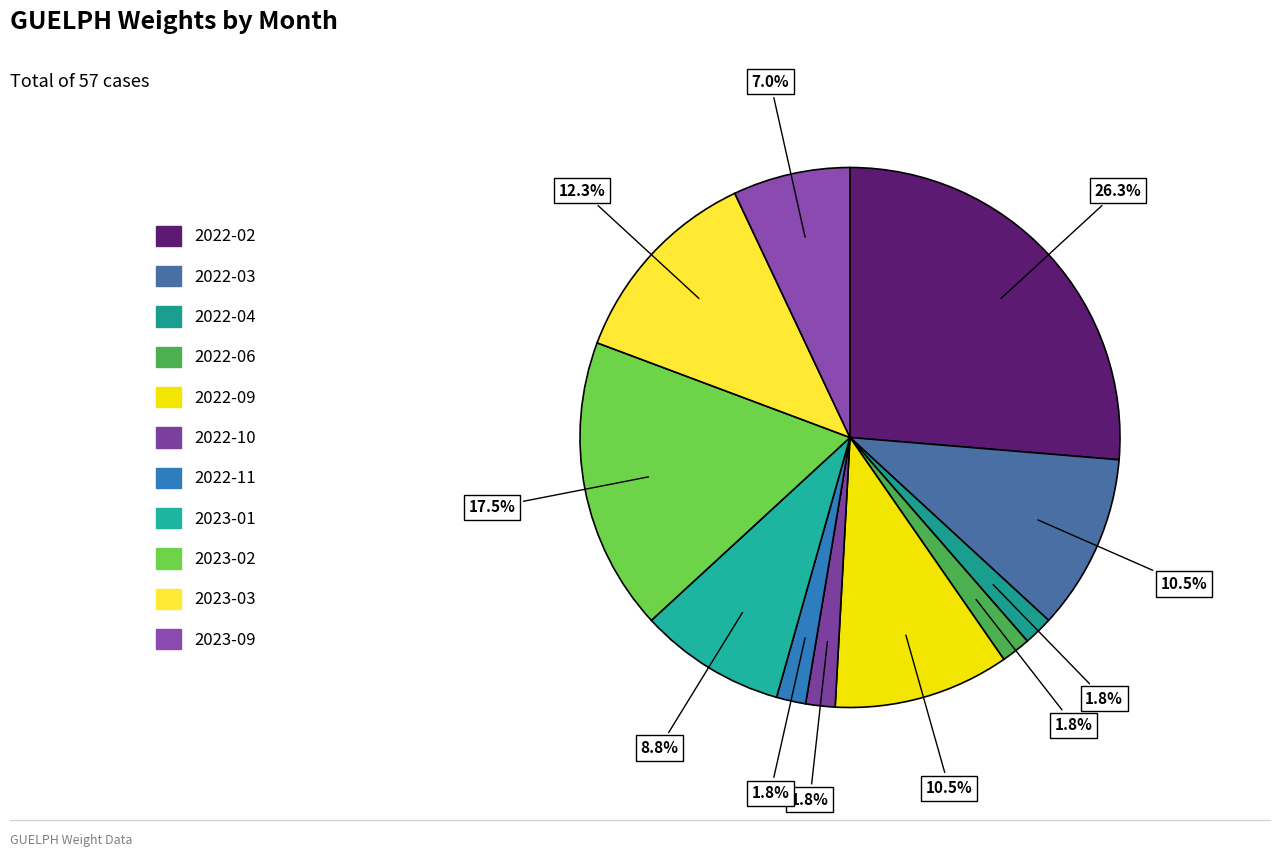

What is the change in value from 2022-09 to 2023-01?

-1